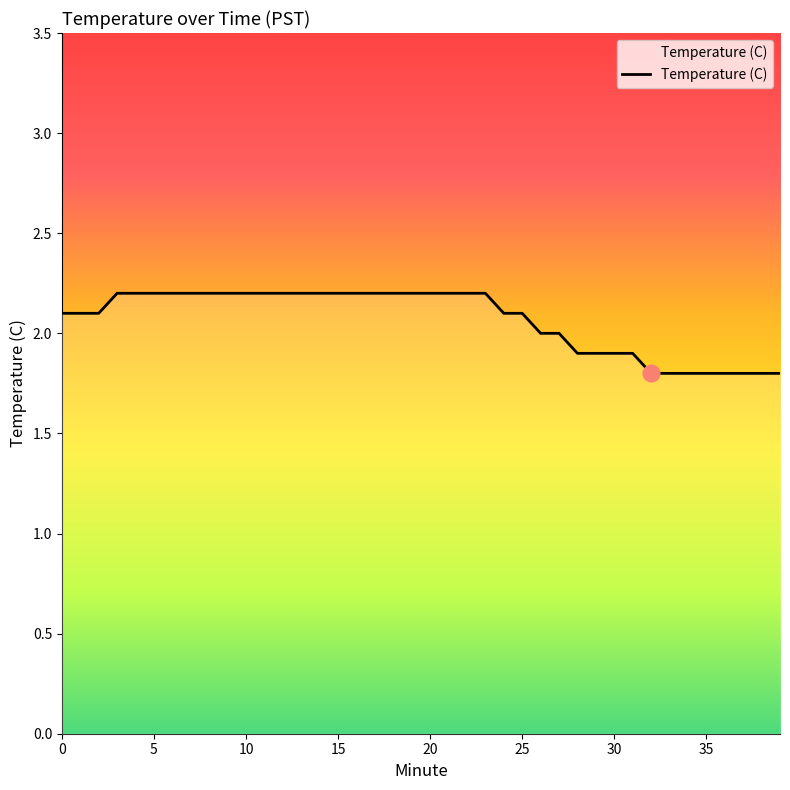

What is the greatest value displayed?

2.2